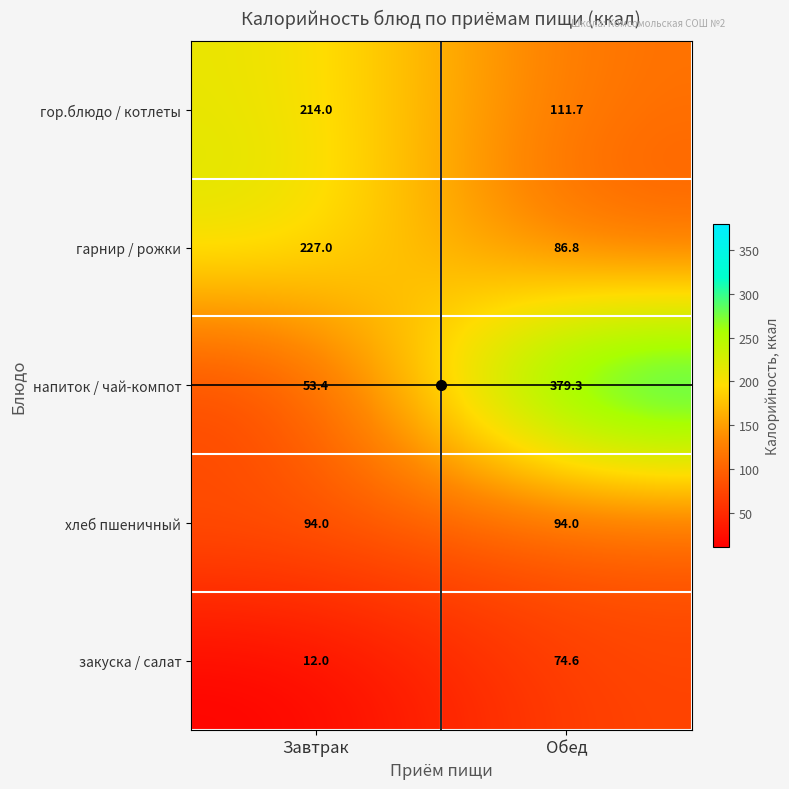

Which series has the largest range (max minus min)?

напиток / чай-компот